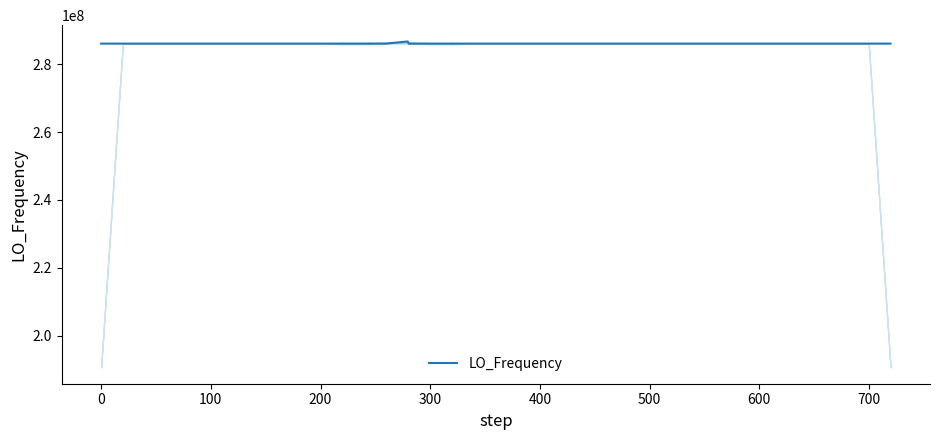

Count the number of data series in this chart.

1